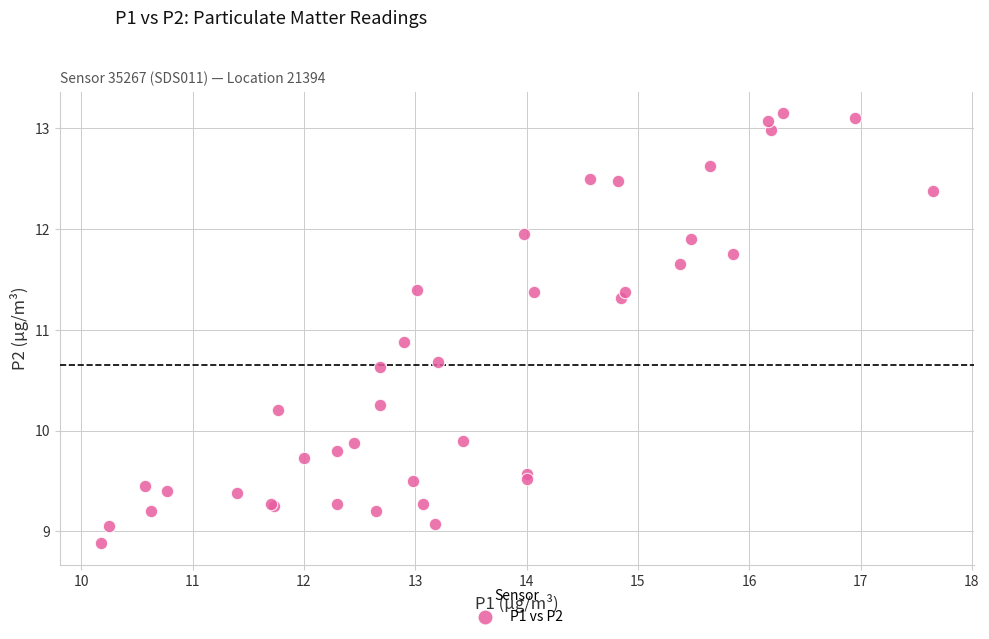

What Y value in the scatter plot is closest to 11?

10.9